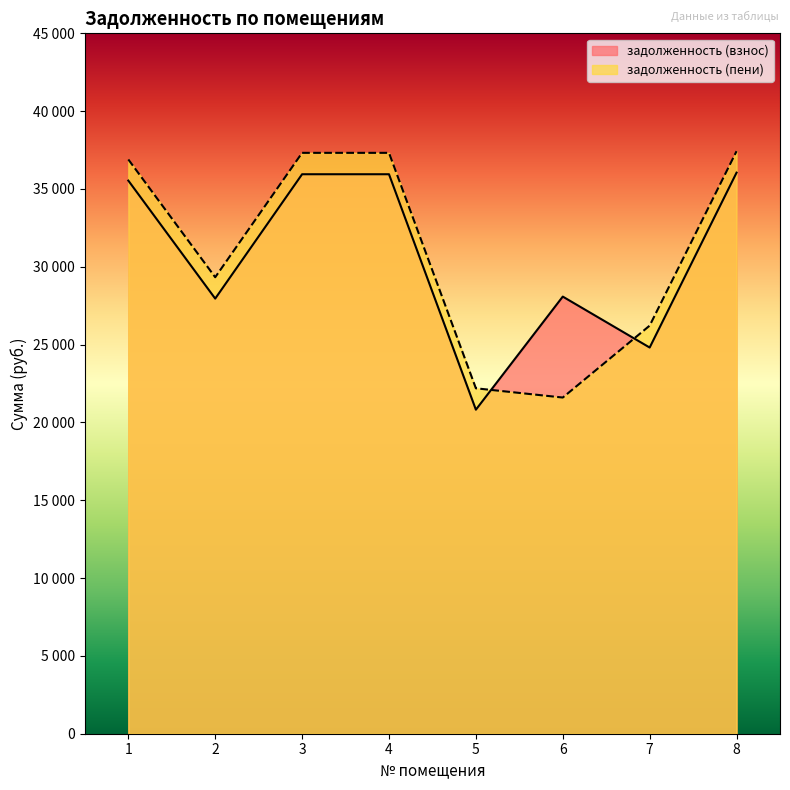

Where does the задолженность (пени) series first go above 36897?

1